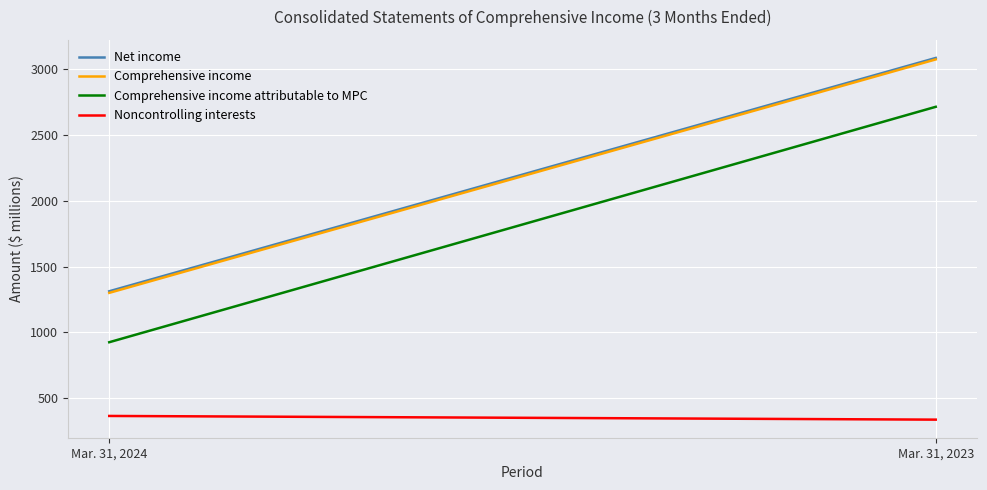

What is the smallest value displayed?

337